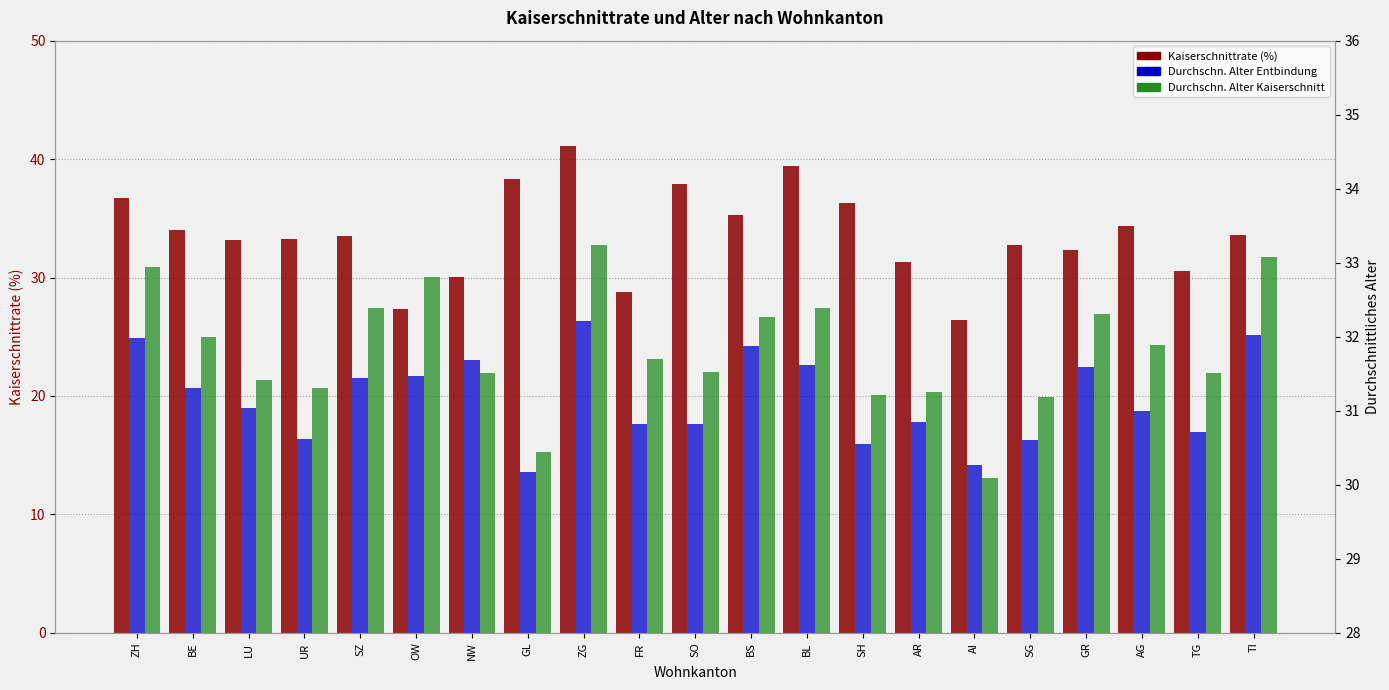

Is the value of Durchschn. Alter Kaiserschnitt at GL greater than the value of Durchschn. Alter Entbindung at AG?

No